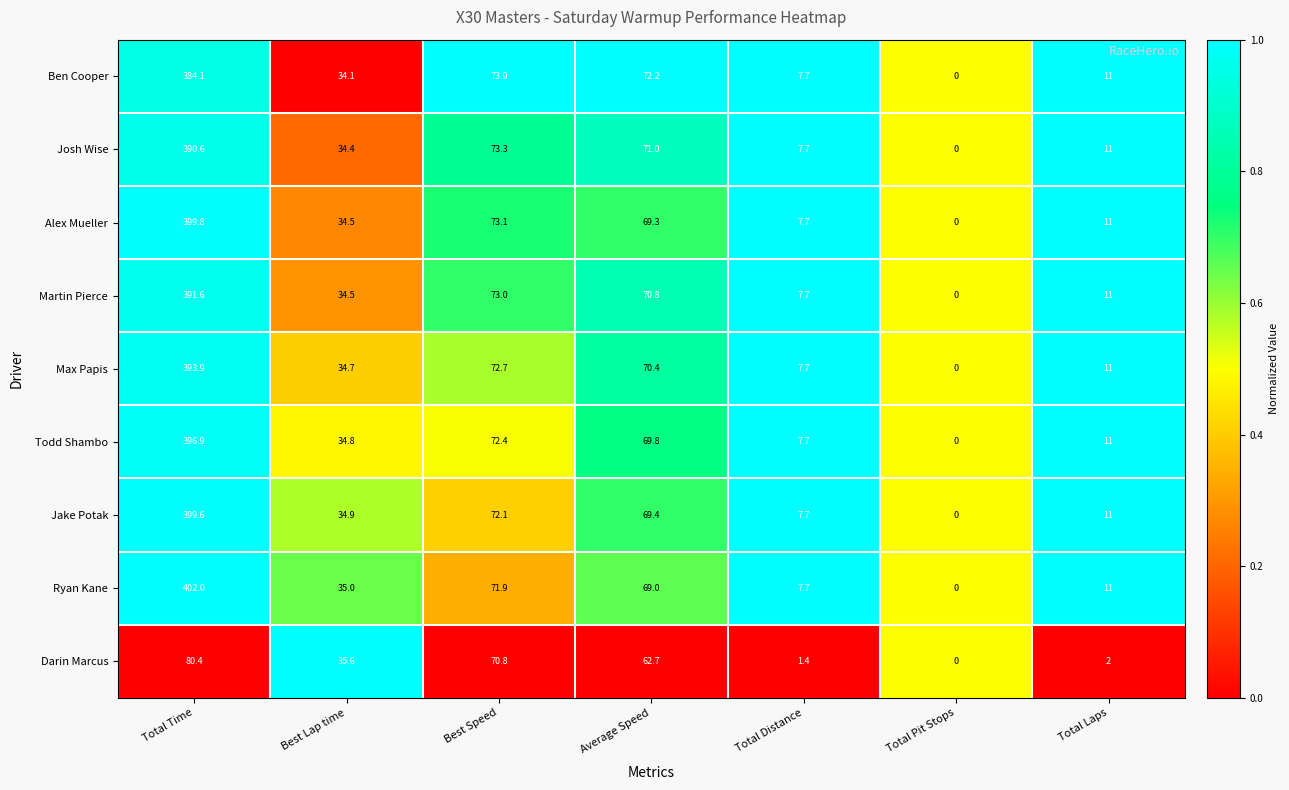

What is the total value across all series at Total Time?

3238.9